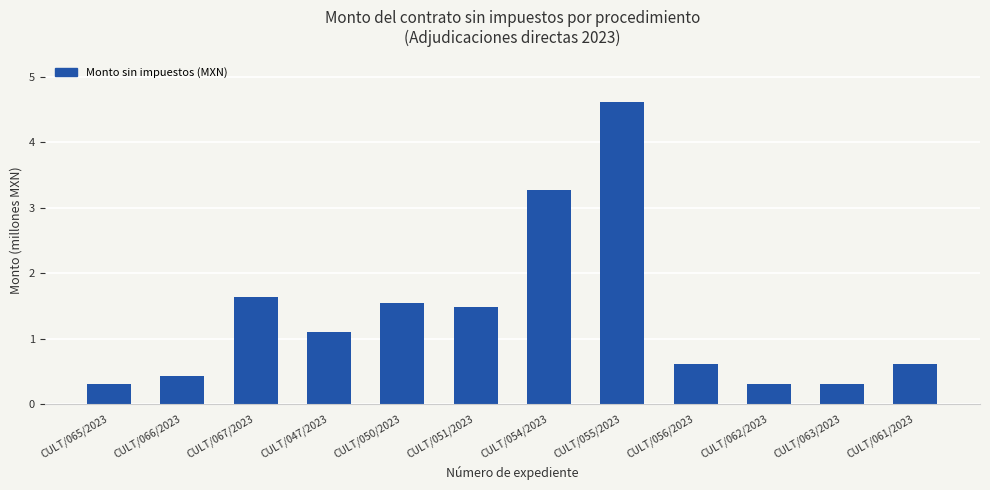

What position from the left is CULT/062/2023?

10